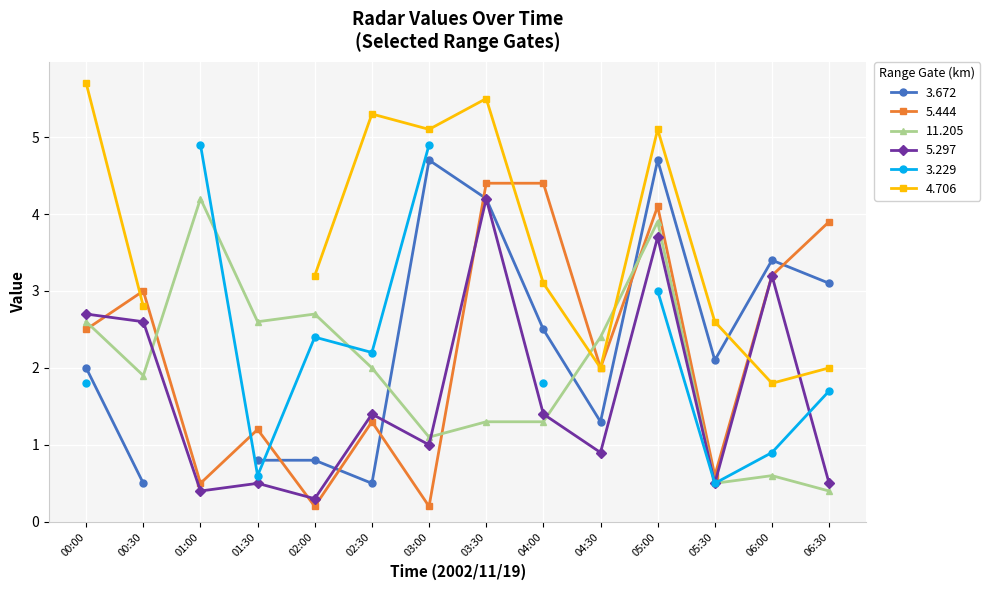

The value of 11.205 at 00:30 is 1.9. True or false?

True